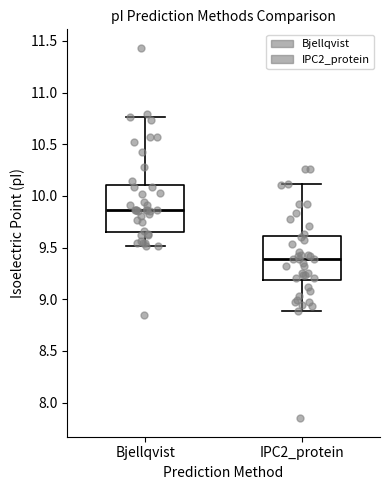

Which box has the lowest median line?

IPC2_protein